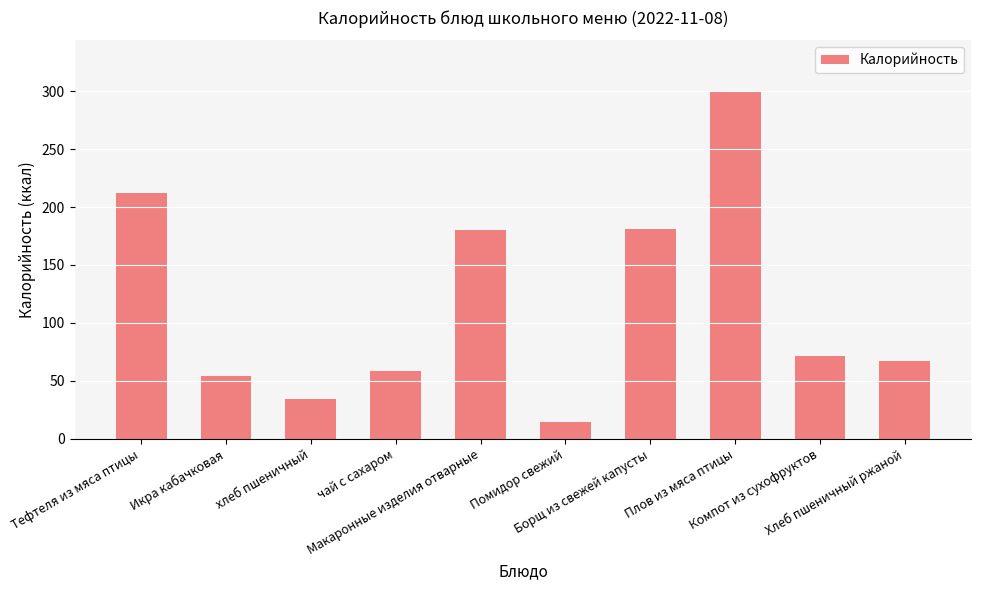

What is the difference between the maximum and minimum values?

284.4